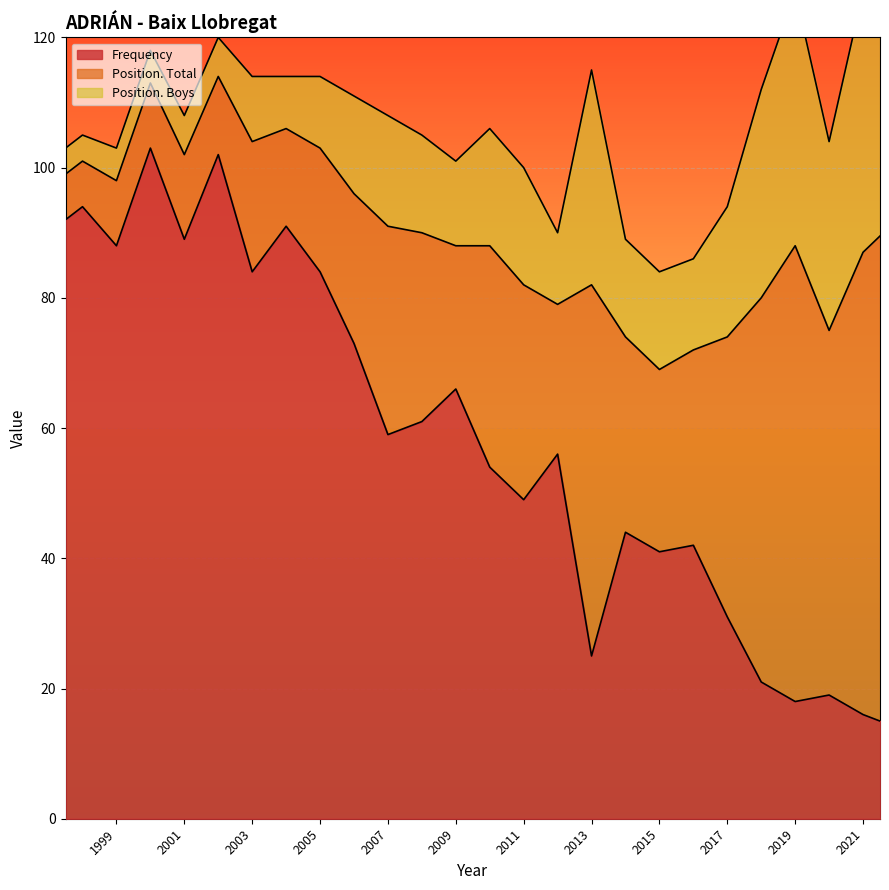

What is the difference between the highest and lowest values at 2017?

23